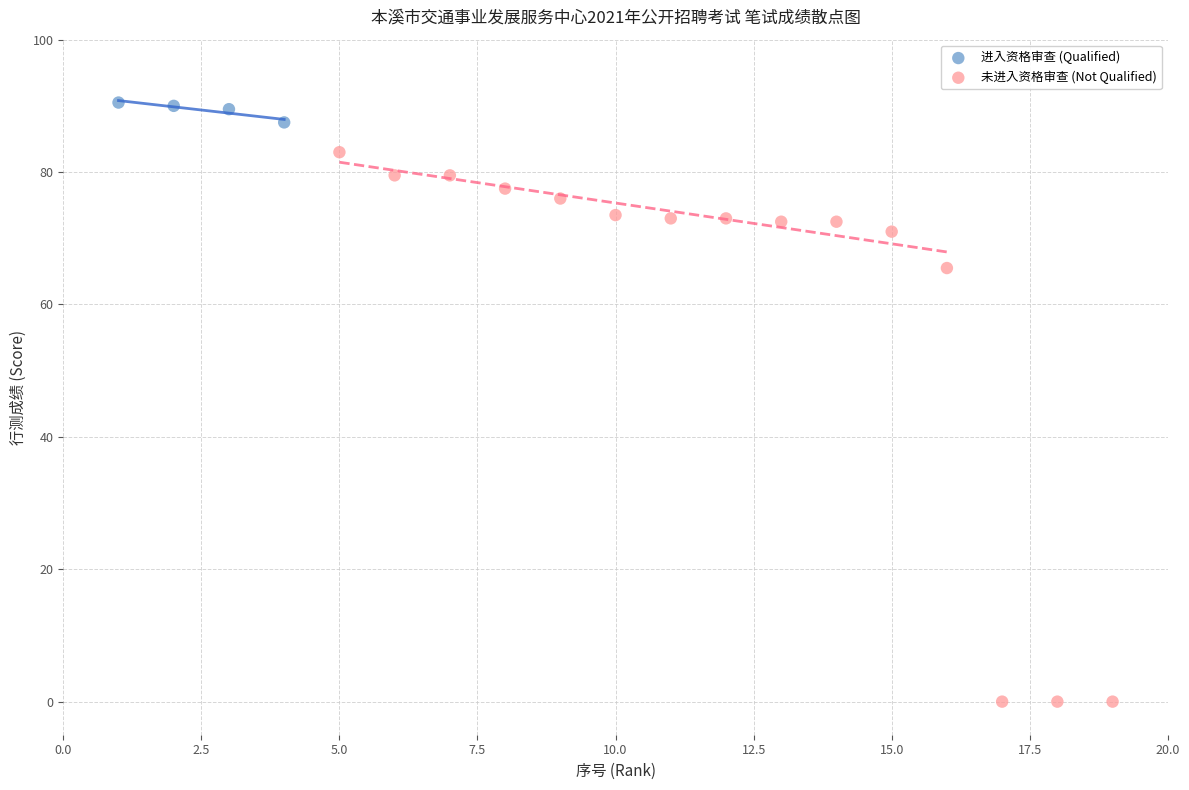

What are all the series names shown in the legend?

进入资格审查 (Qualified), 未进入资格审查 (Not Qualified)